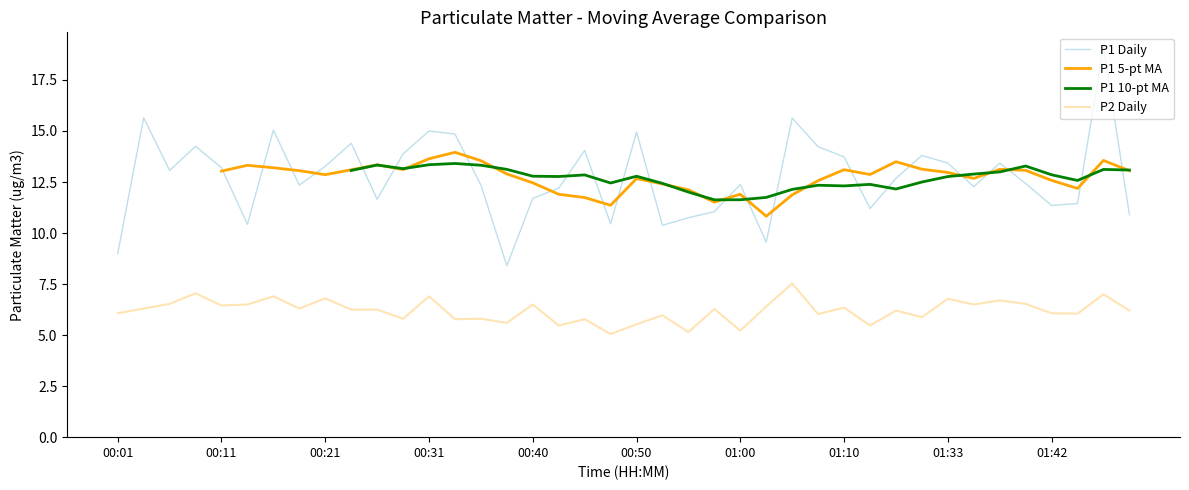

Which series has the largest total across all categories?

P1 Daily